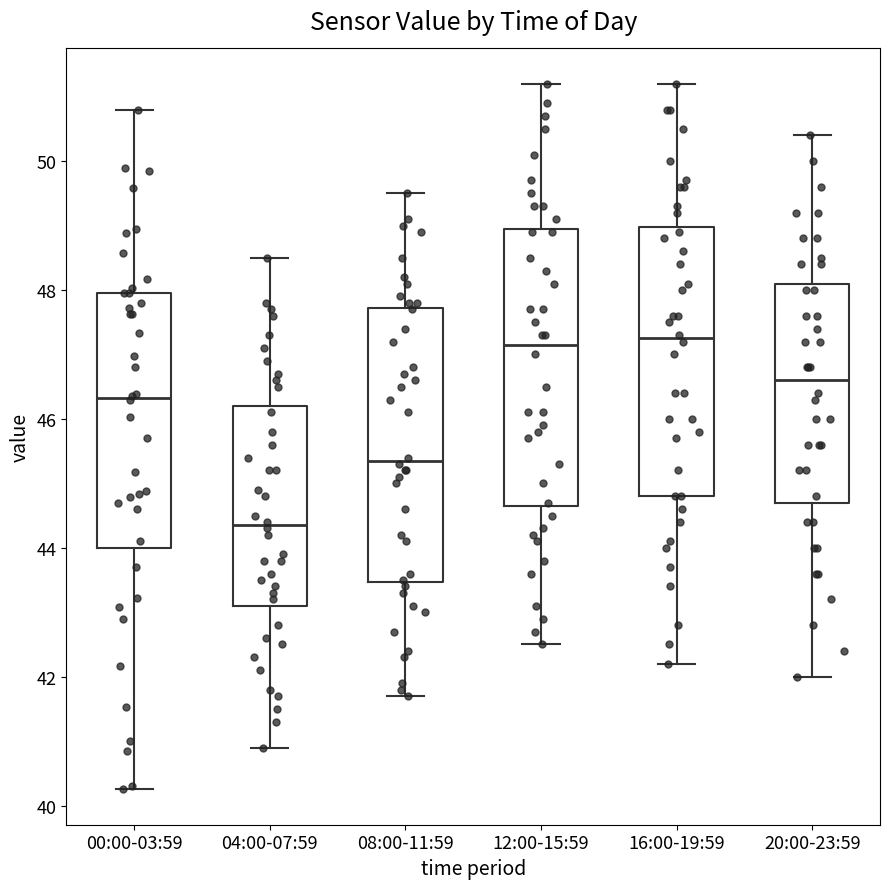

Reading left to right, read every box against the y-axis: the position of its median line, the range the box covers, and the ends of its whiskers. The values are not printed on the chart, so give them approximately, as read against the axis.

00:00-03:59: median 46.4, box 44.0 to 48.0, whiskers 40.2 to 50.8
04:00-07:59: median 44.4, box 43.2 to 46.2, whiskers 41.0 to 48.6
08:00-11:59: median 45.4, box 43.4 to 47.8, whiskers 41.8 to 49.6
12:00-15:59: median 47.2, box 44.6 to 49.0, whiskers 42.6 to 51.2
16:00-19:59: median 47.2, box 44.8 to 49.0, whiskers 42.2 to 51.2
20:00-23:59: median 46.6, box 44.8 to 48.2, whiskers 42.0 to 50.4